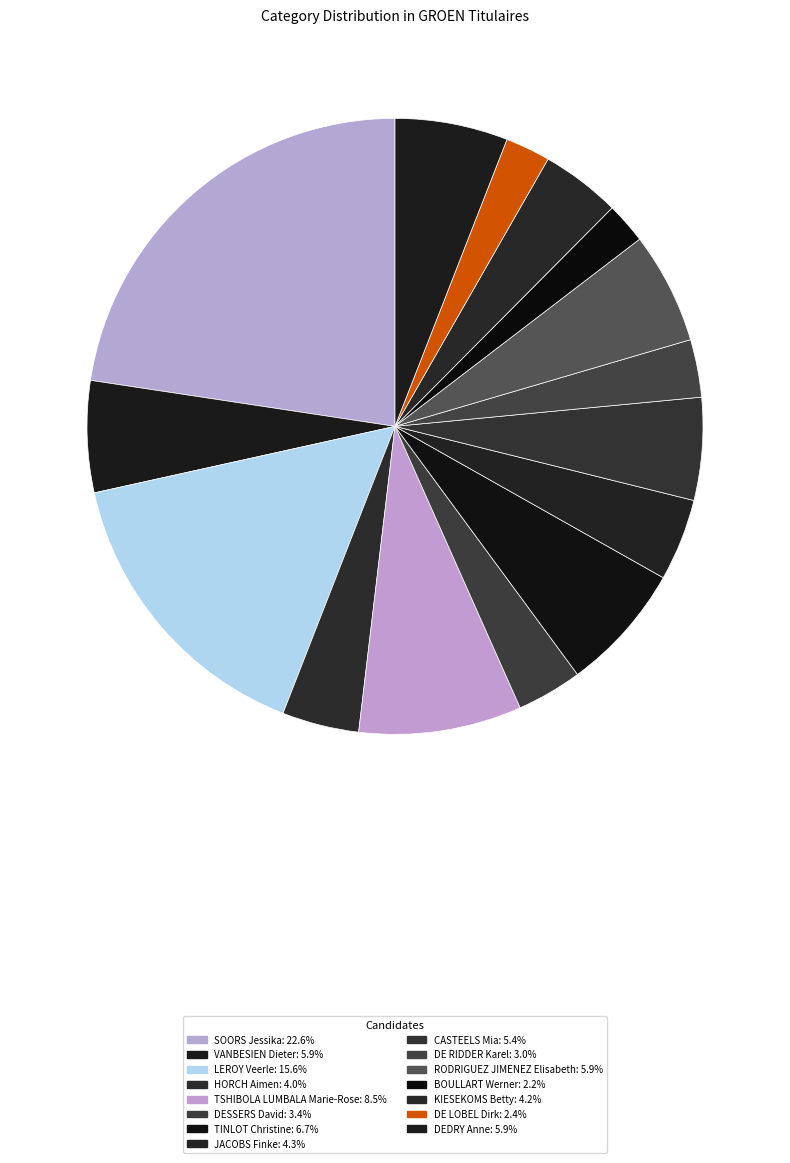

Which slice is the smallest?

BOULLART Werner